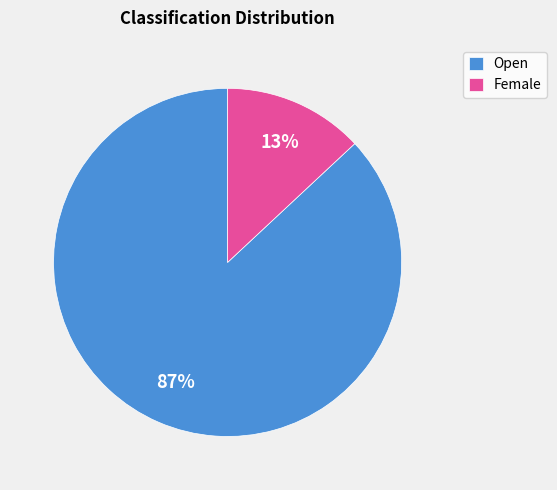

Does Female represent more than half of the total?

No